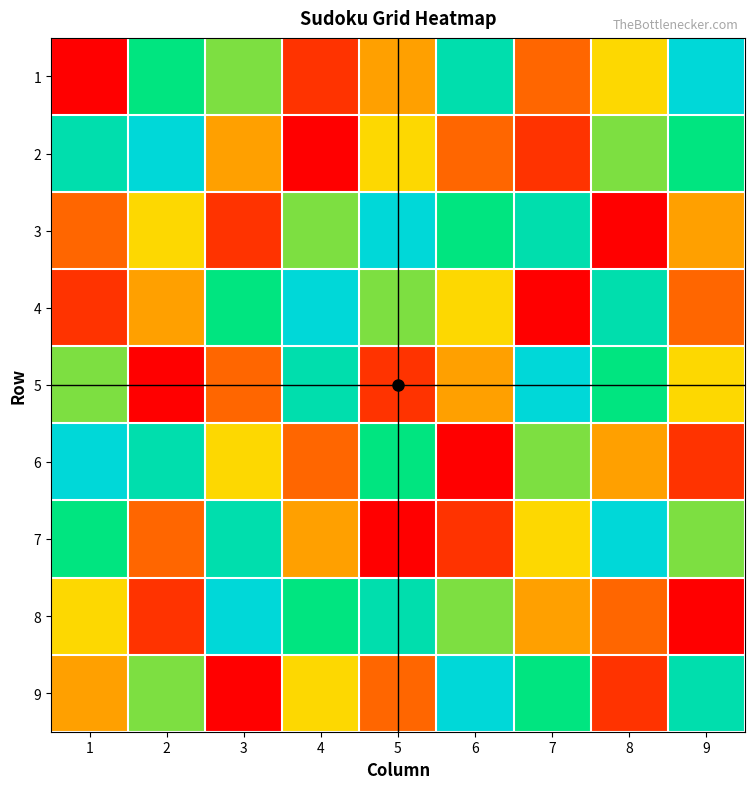

Which has a higher value, 8 or 2?

2